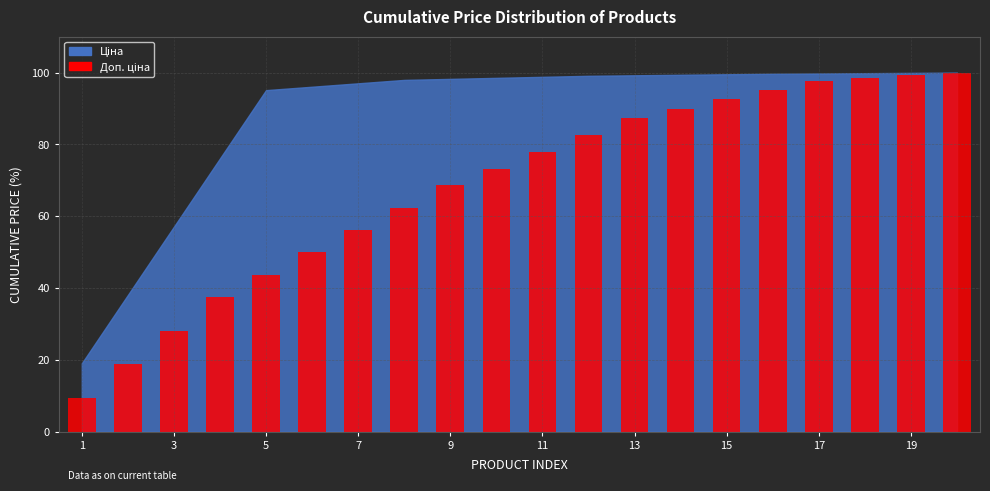

What is the minimum value shown in the chart?

9.4